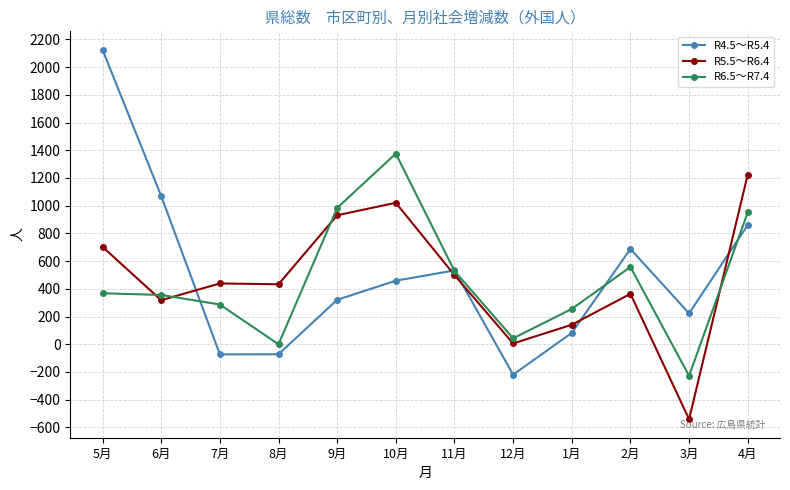

The value of R6.5～R7.4 at 8月 is 0. True or false?

True